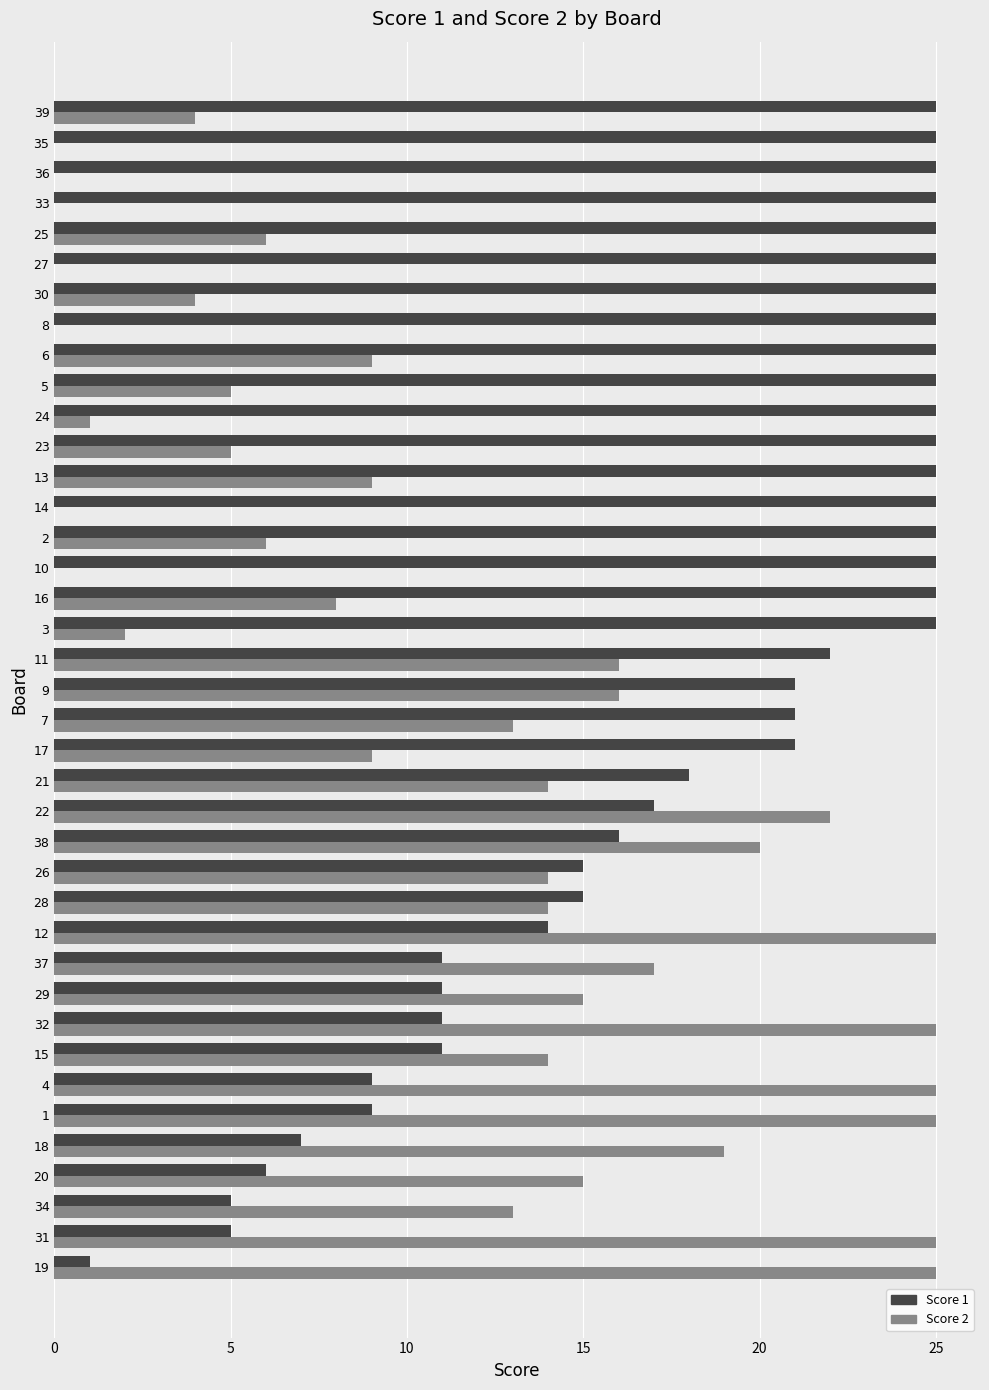

Is it true that Score 2 equals 4 at 2?

False